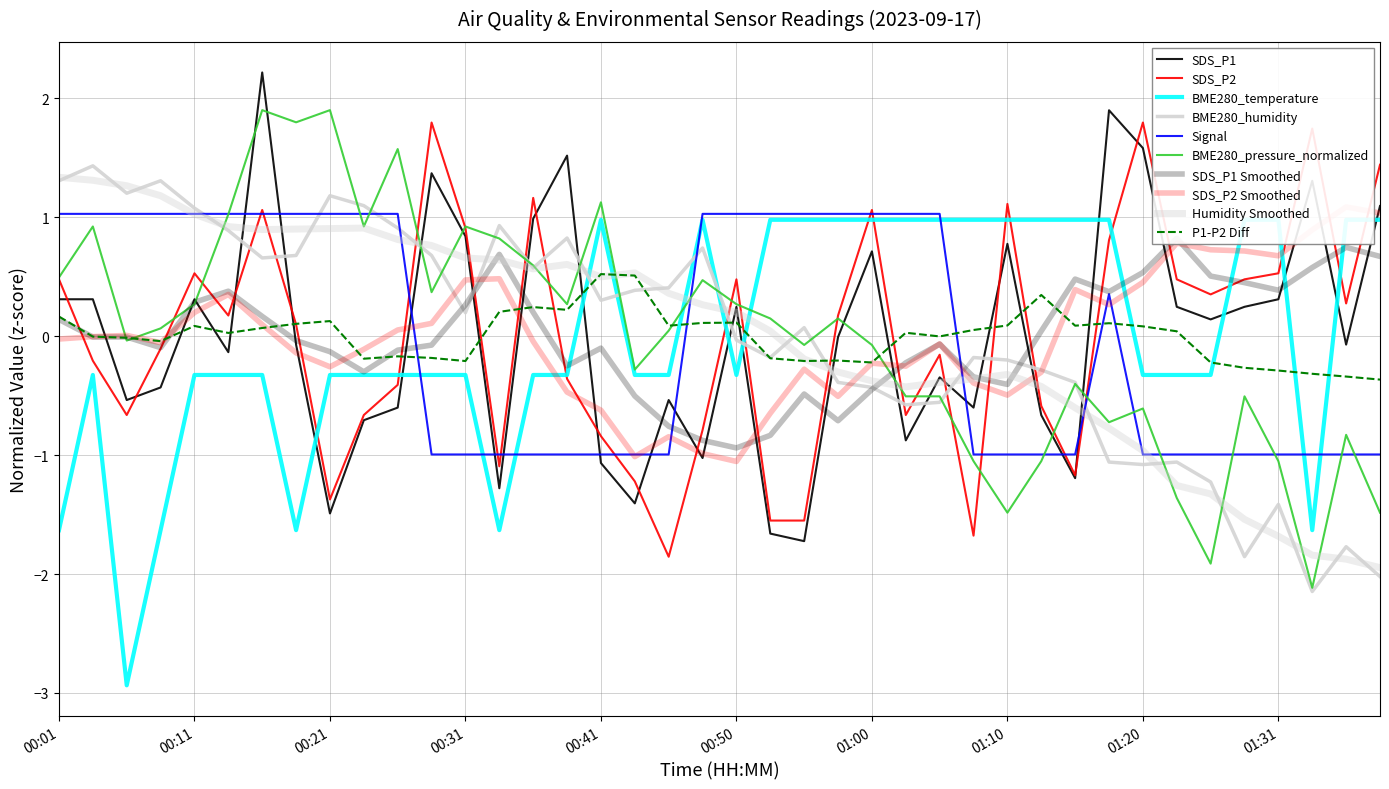

Where is the first local minimum for SDS_P1?

00:06